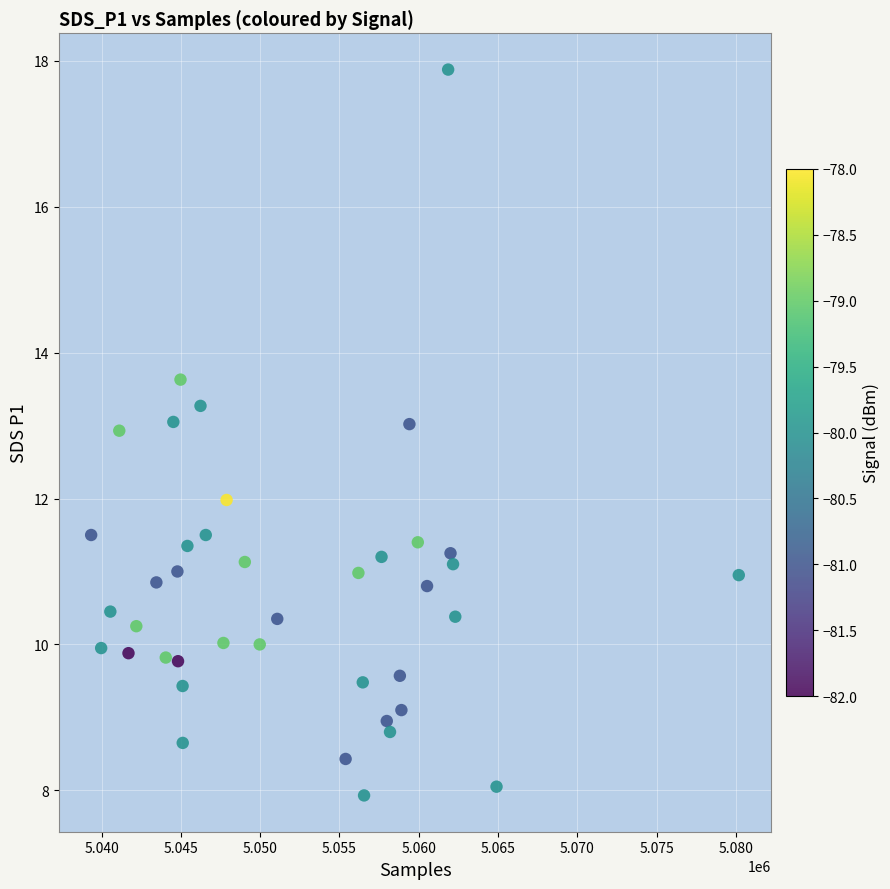

What is the range of X values (max minus min)?

40842.0